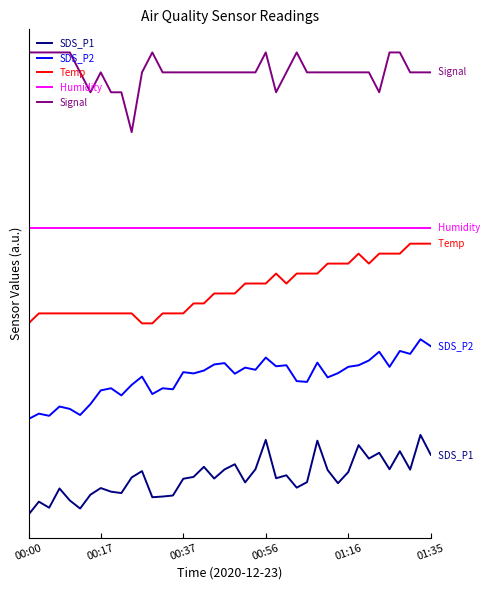

True or false: Humidity has more than 2 interior local peaks.

False